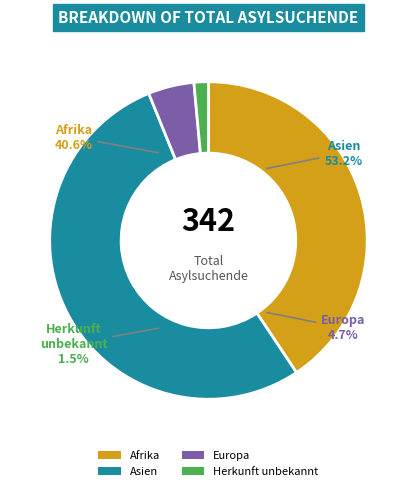

How many slices are in this pie chart?

4